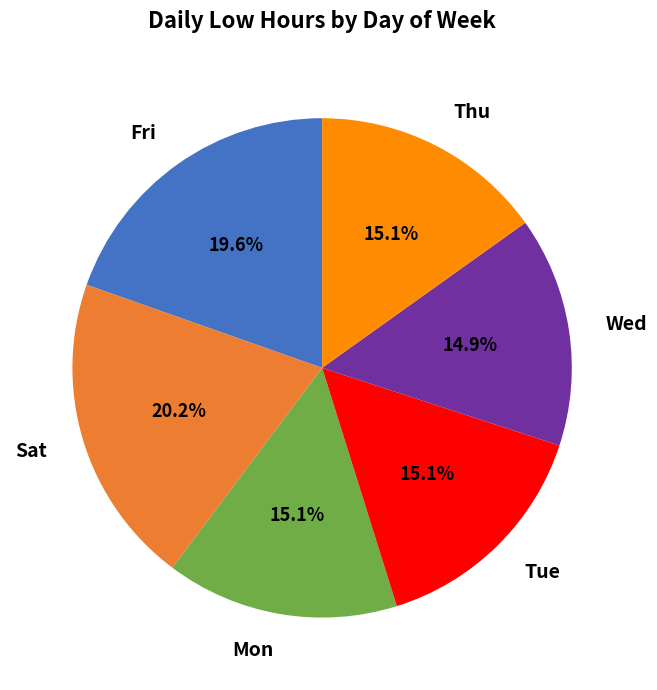

How much of the chart is everything except Thu?

84.9%